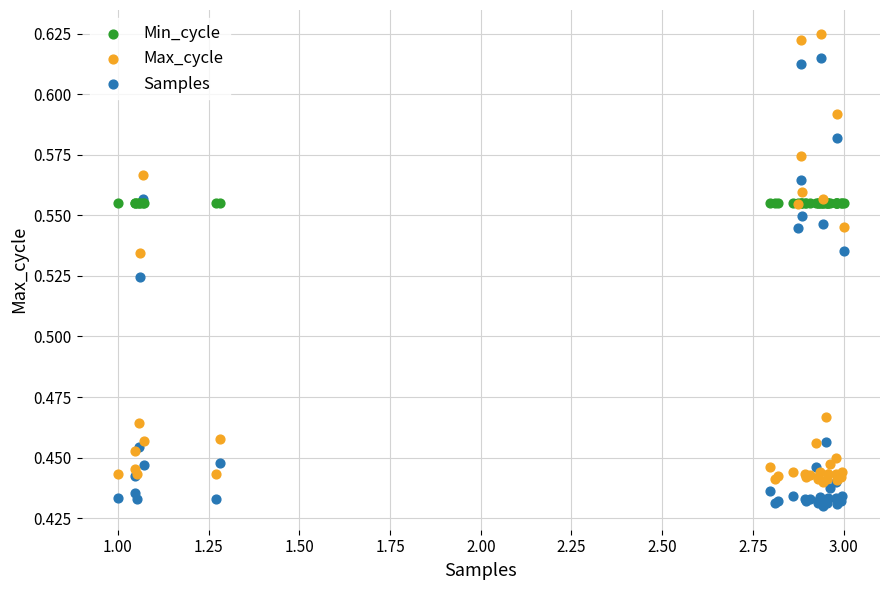

Which series contains the highest Y value?

Max_cycle